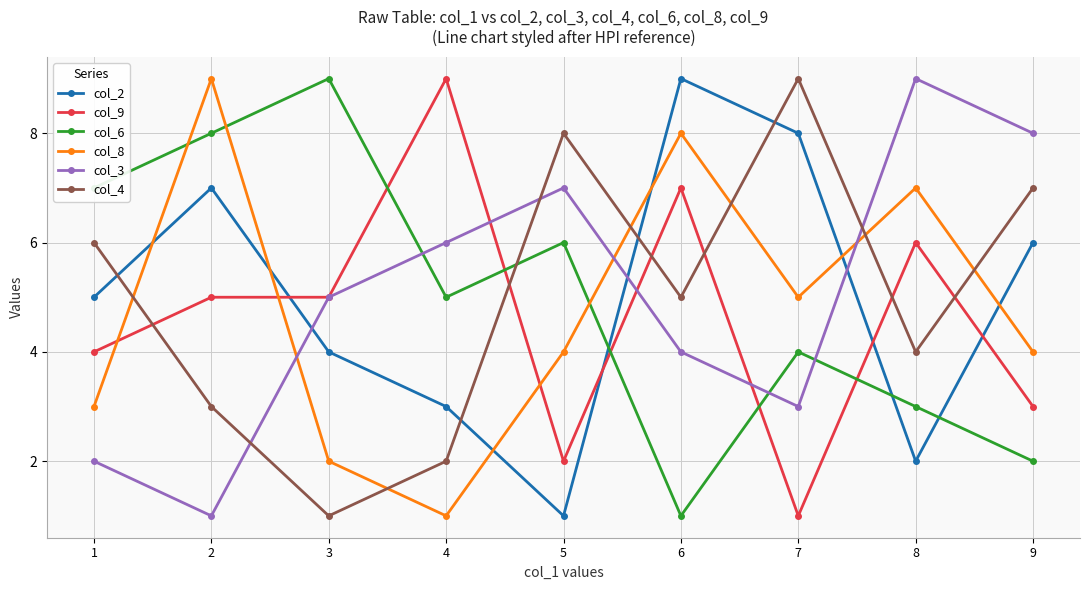

What is the value of the col_3 point at the 1st from the left?

2